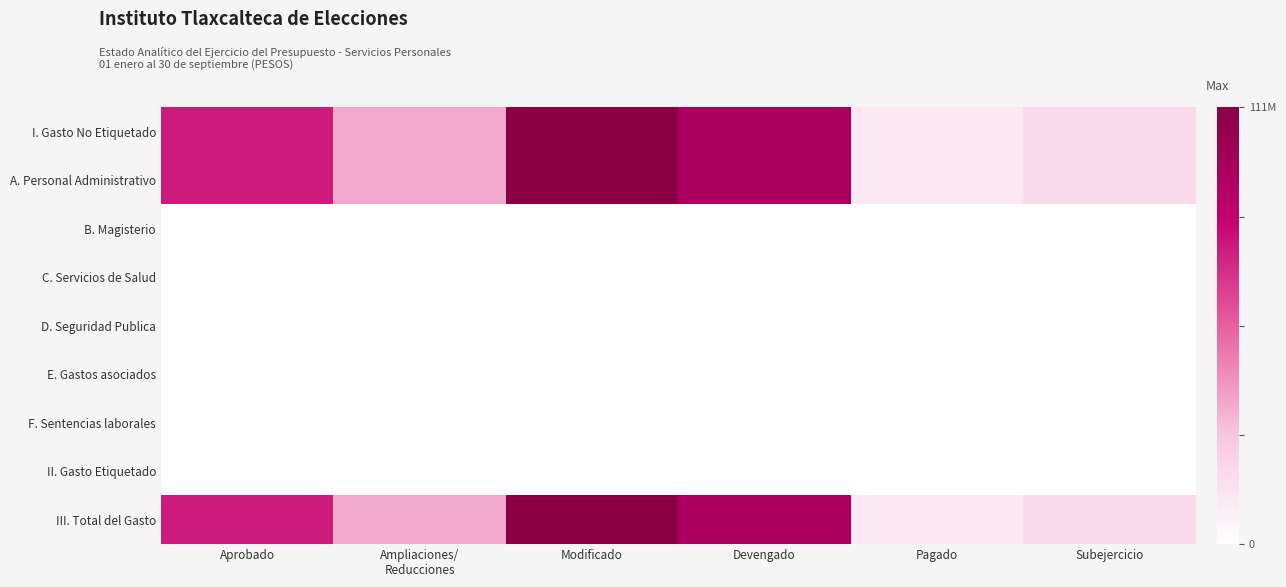

At how many categories does at least one series exceed 34547443?

4